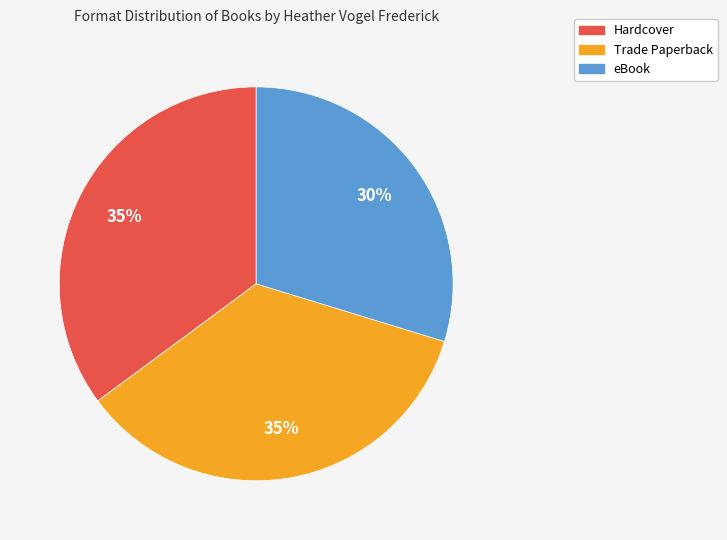

Is the sum of Hardcover and Trade Paperback greater than half?

Yes